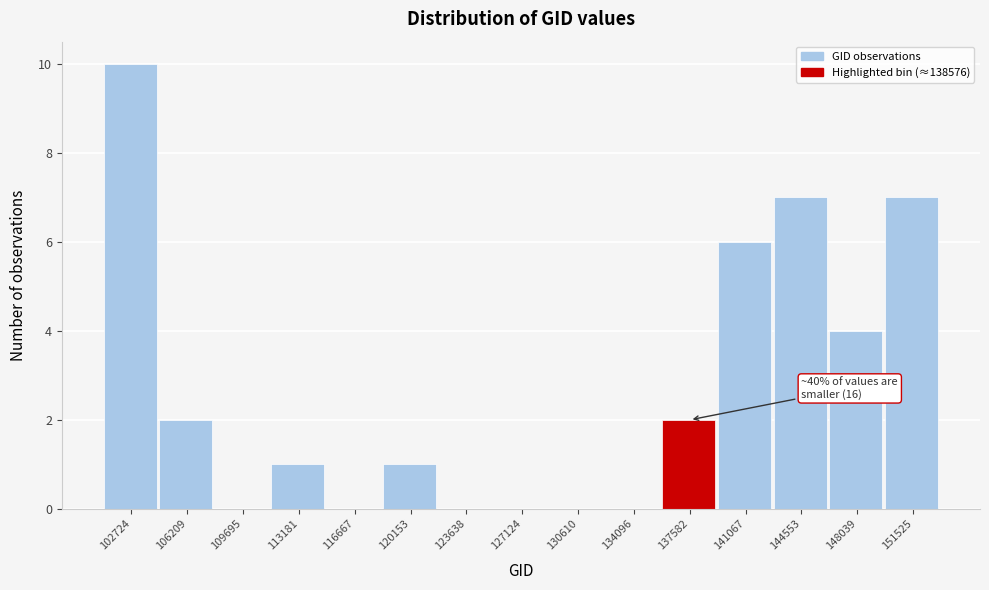

Reading left to right, what are all the values shown in this chart?

102724=10	106209=2	109695=0	113181=1	116667=0	120153=1	123638=0	127124=0	130610=0	134096=0	137582=2	141067=6	144553=7	148039=4	151525=7